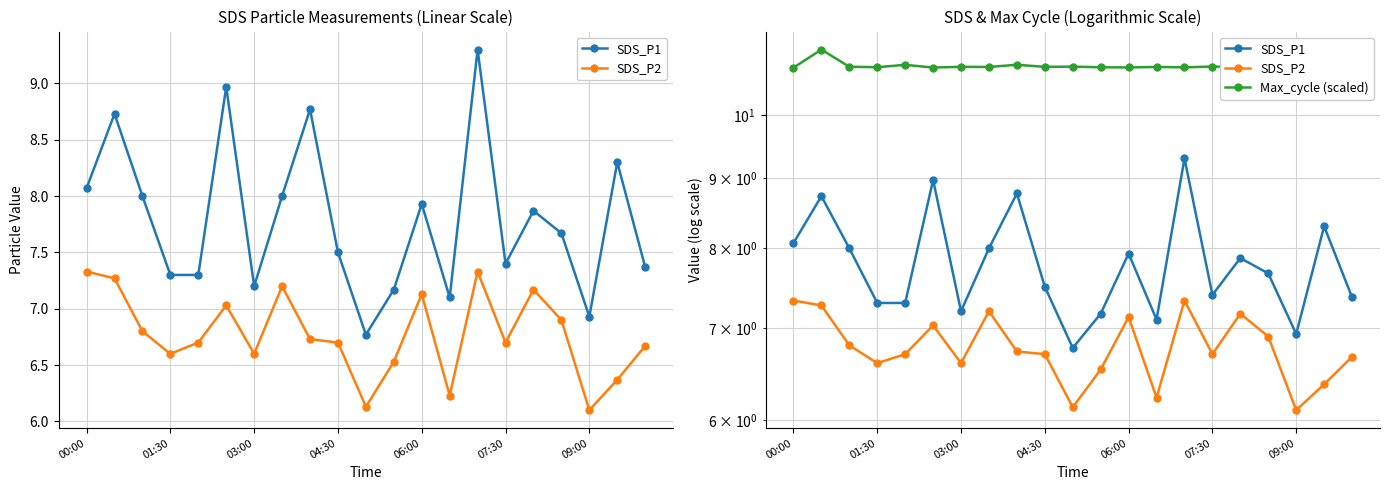

Does the chart display data point markers on the line(s)?

Yes